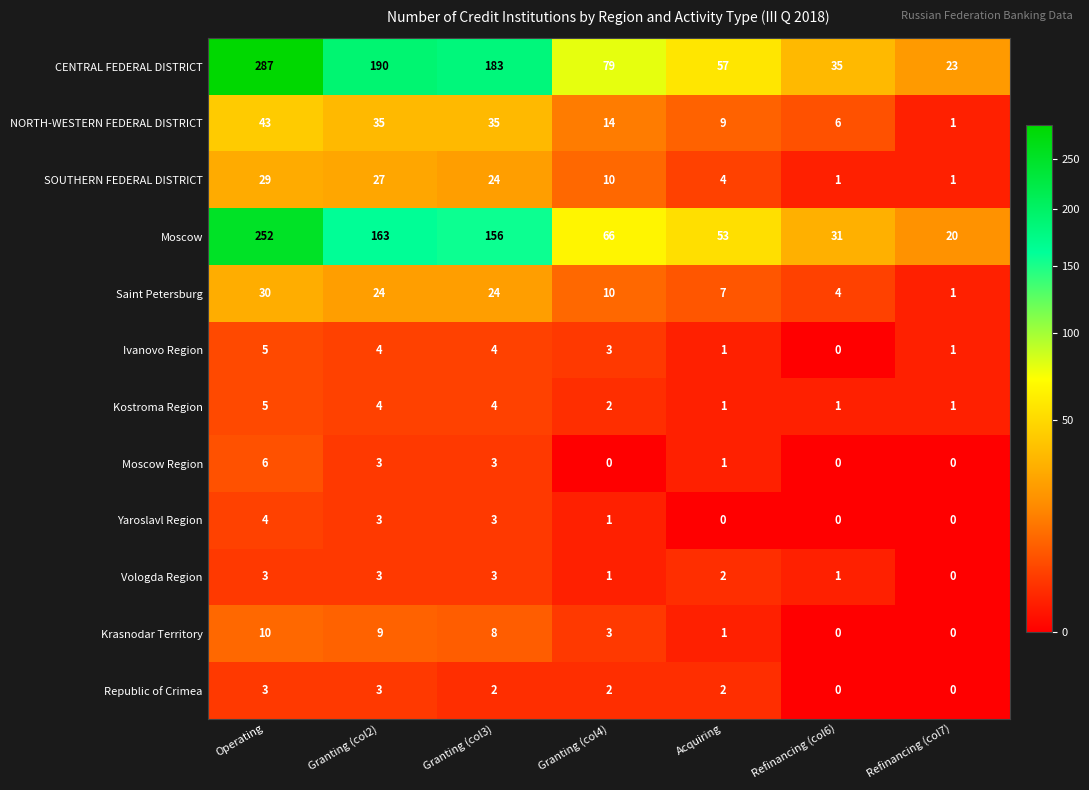

What is the difference between the highest and lowest values at Acquiring?

57